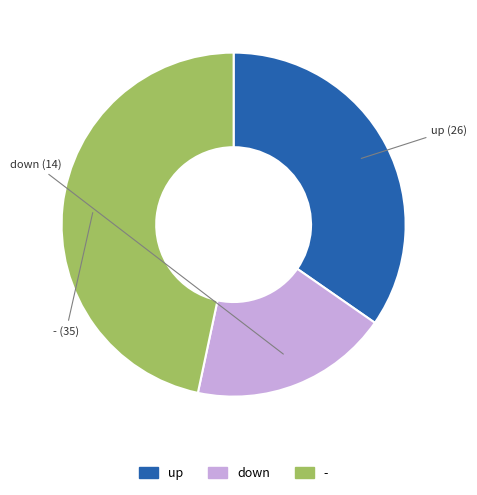

Count the number of slices in the pie.

3